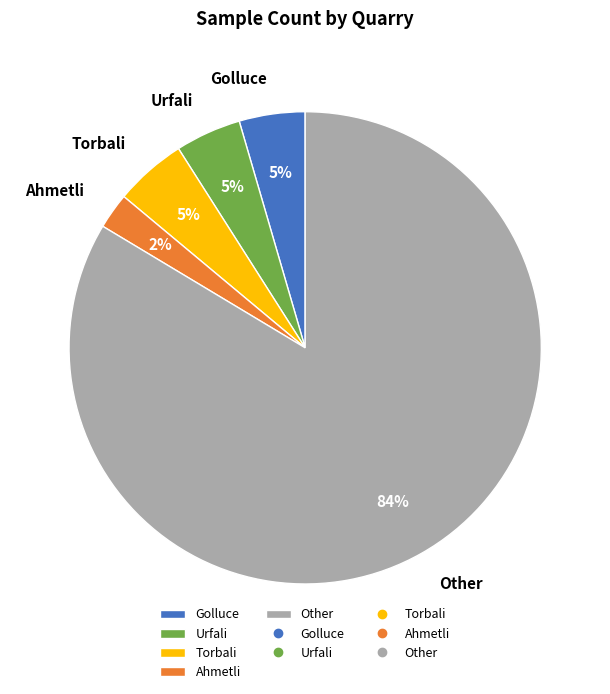

To the nearest percent, what is the combined percentage of Other and Urfali?

88%